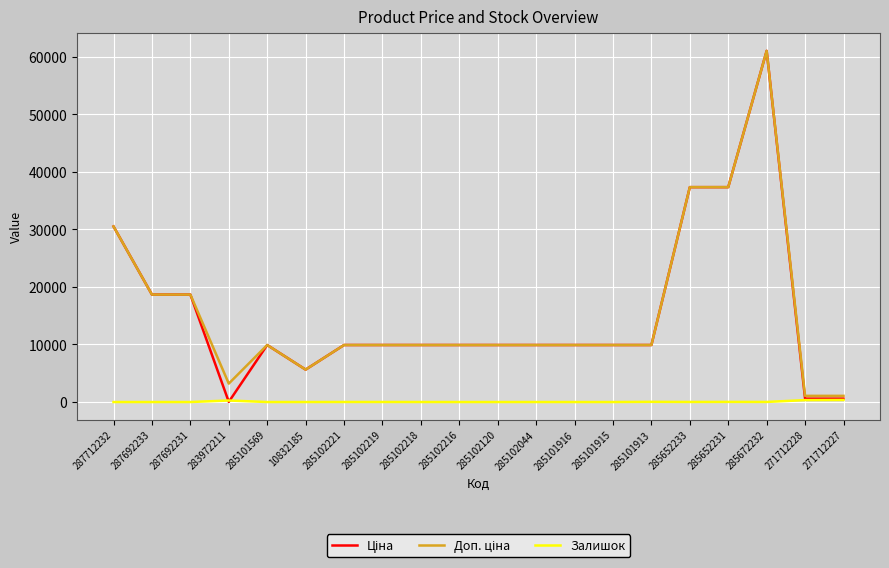

What is the maximum value shown in the chart?

61024.7